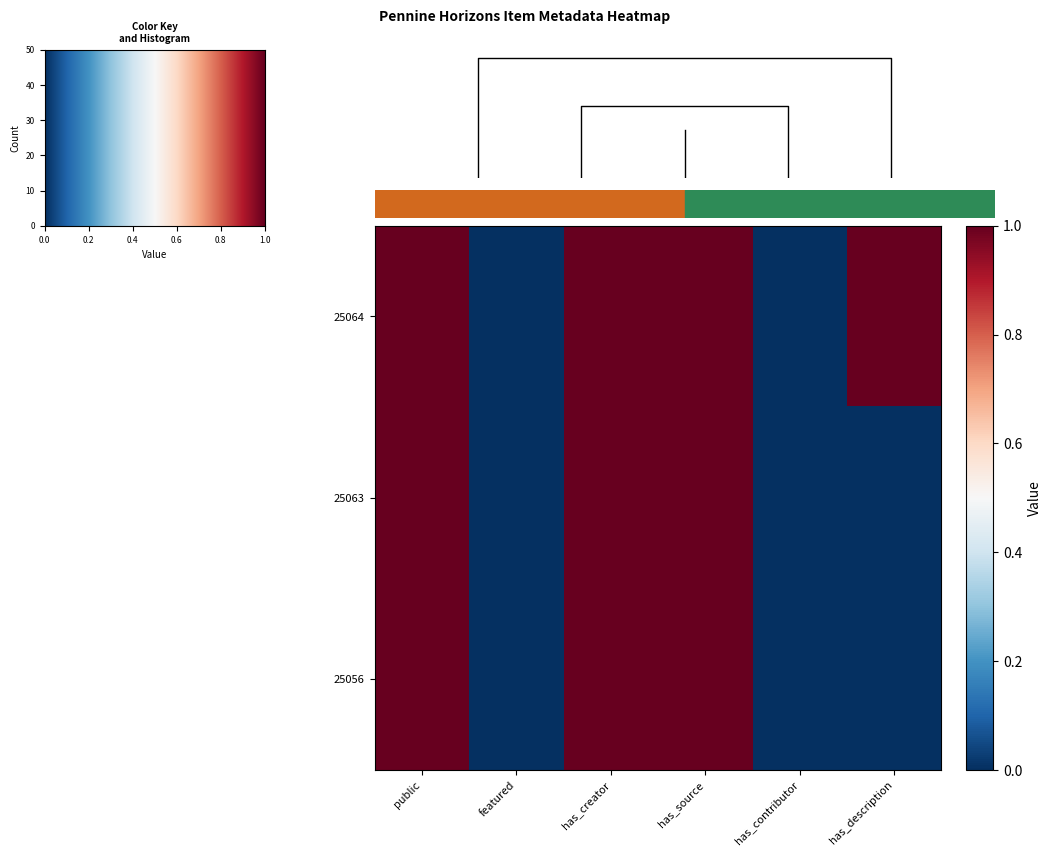

Is the value of 25063 at has_creator greater than the value of 25064 at has_source?

No